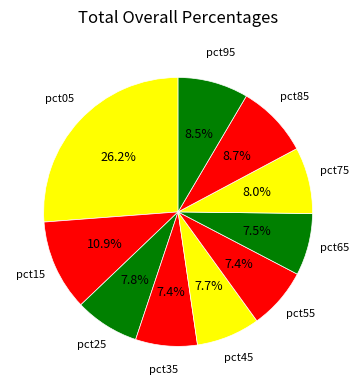

Does any single category account for the majority?

No